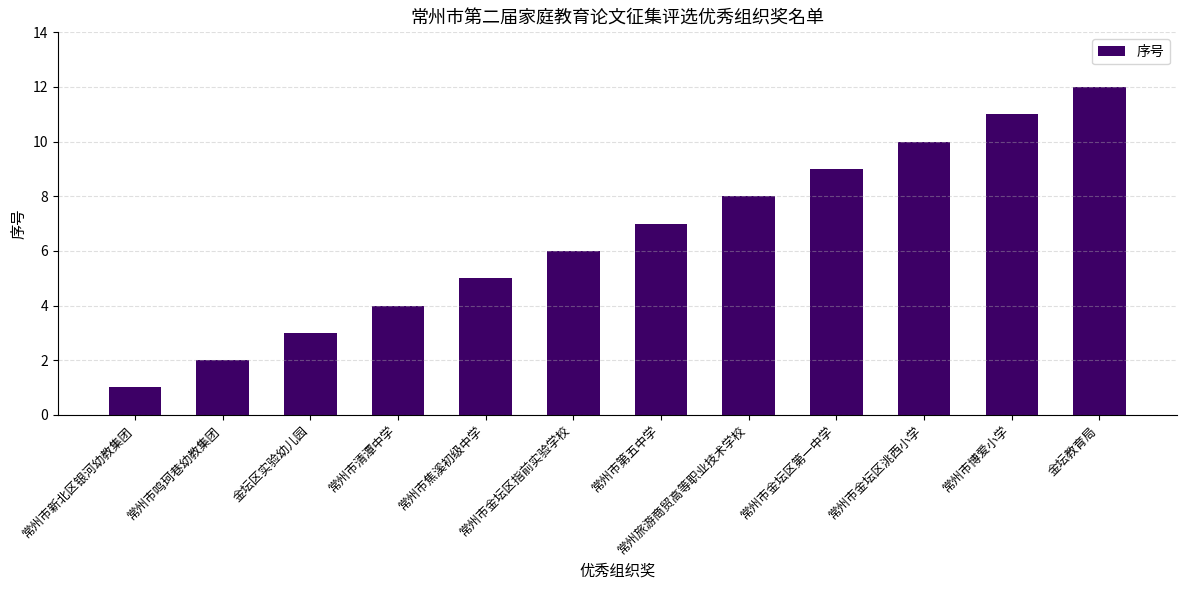

Which has a higher value, 常州市新北区银河幼教集团 or 常州市金坛区指前实验学校?

常州市金坛区指前实验学校